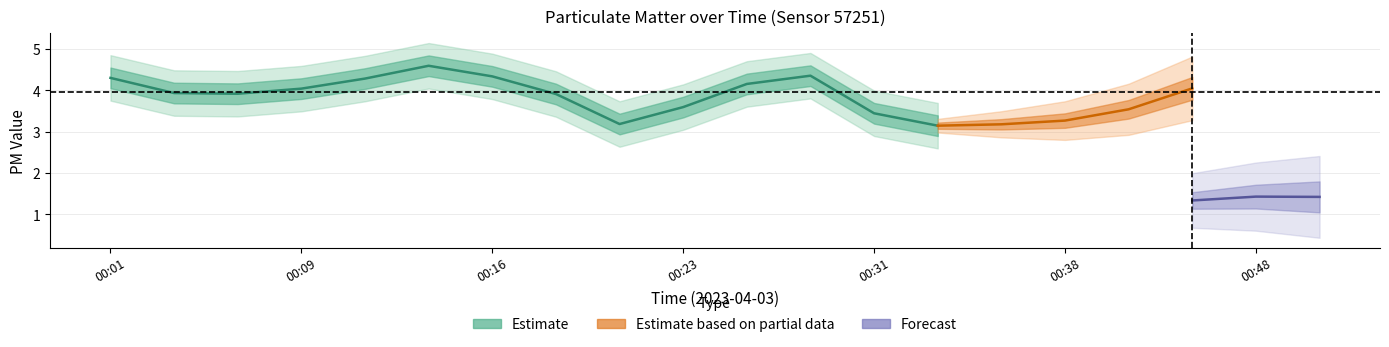

At which category does P1 reach its first local valley?

00:06